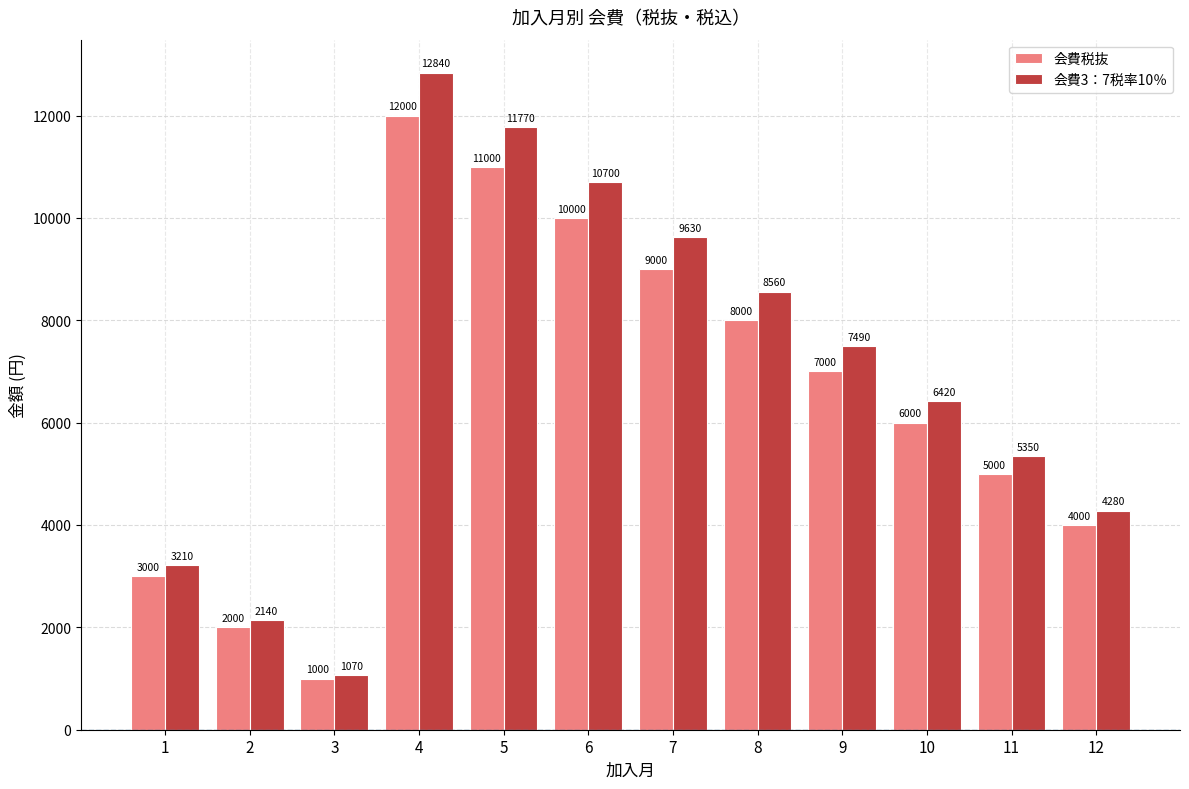

What is the greatest value displayed?

12840